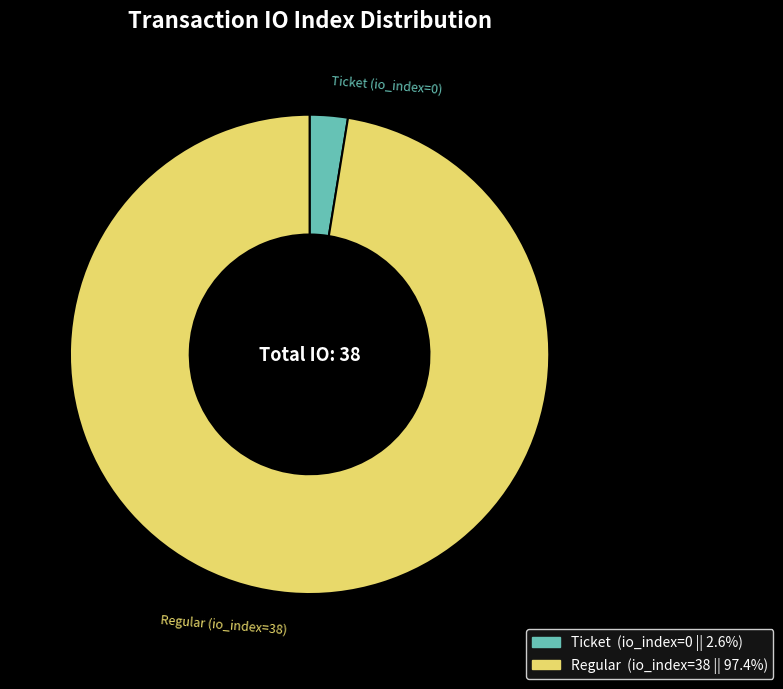

Does Regular account for over 50% of the chart?

Yes